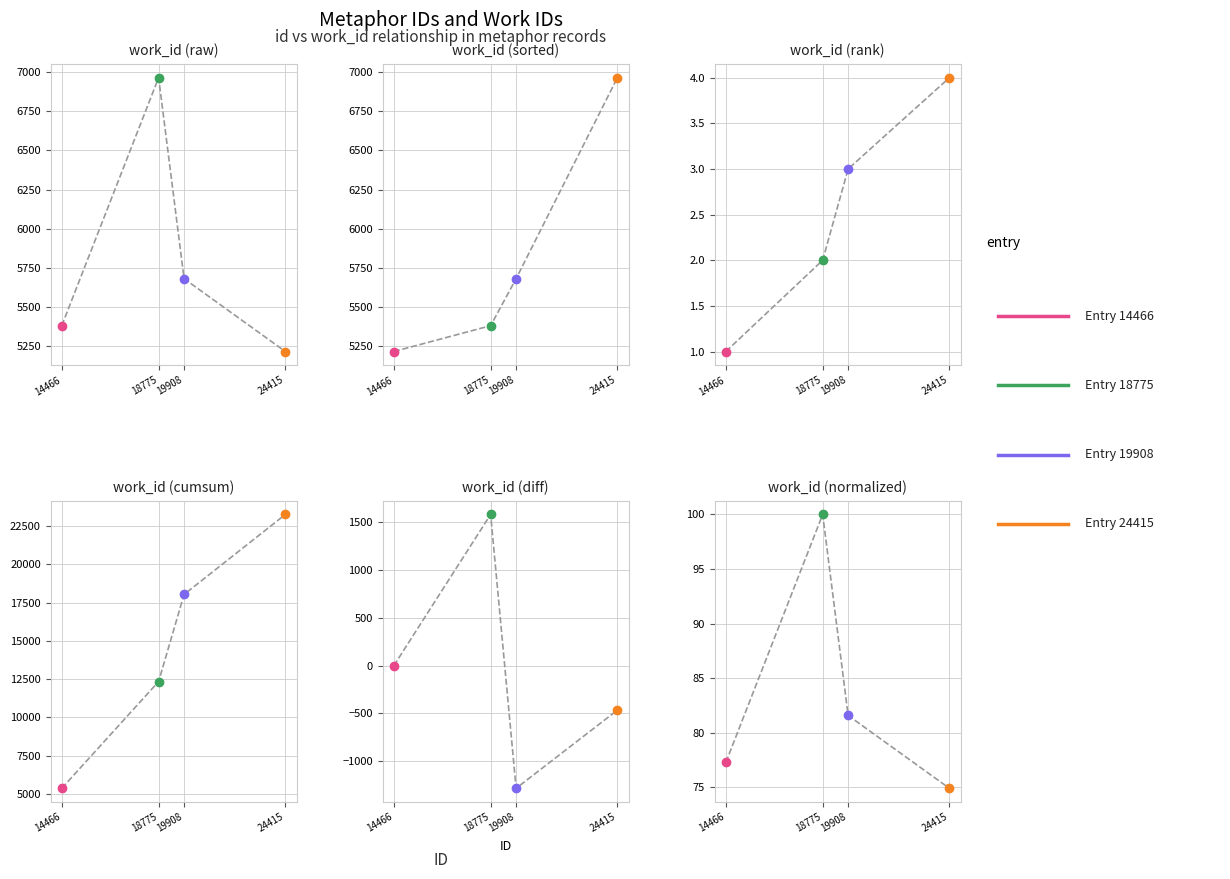

Approximately how many times larger is the value at 24415 compared to 14466?

1.0